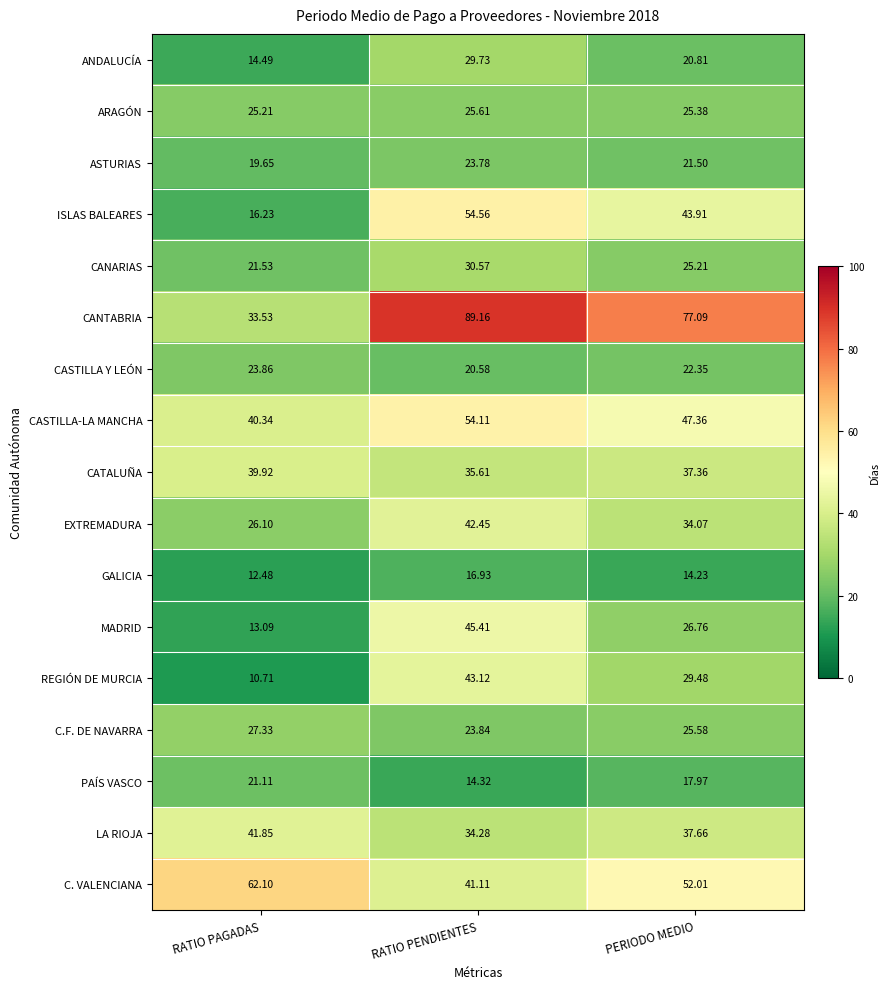

At which label is LA RIOJA closest to 38?

PERIODO MEDIO